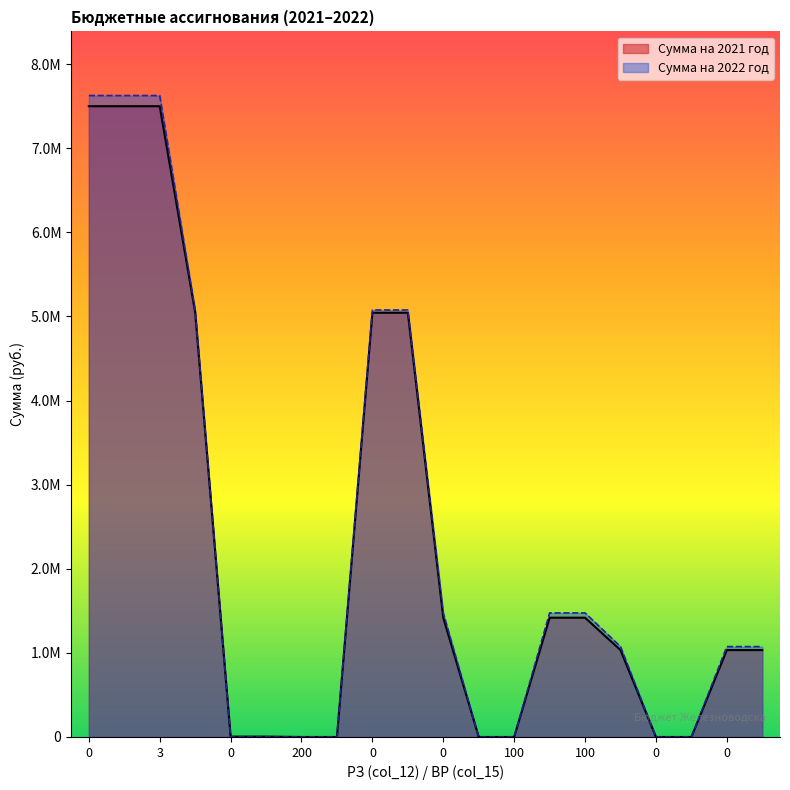

True or false: Сумма на 2022 год has more than 1 points higher than both neighbors.

False